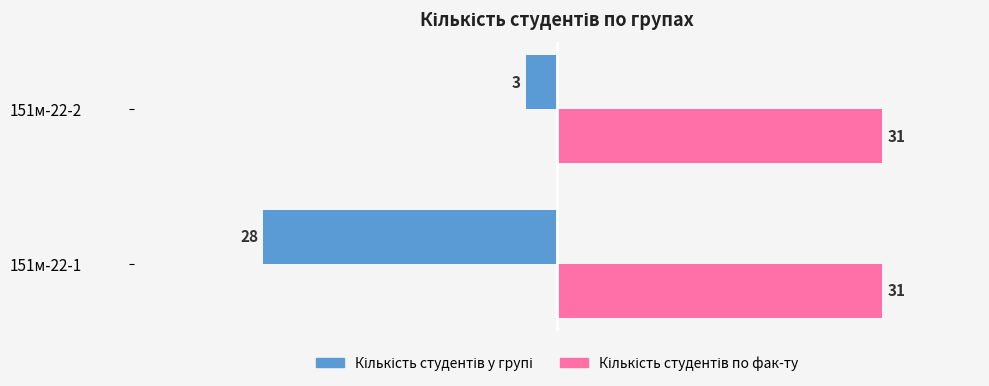

What is the spread (max minus min) of values at 151м-22-1?

59